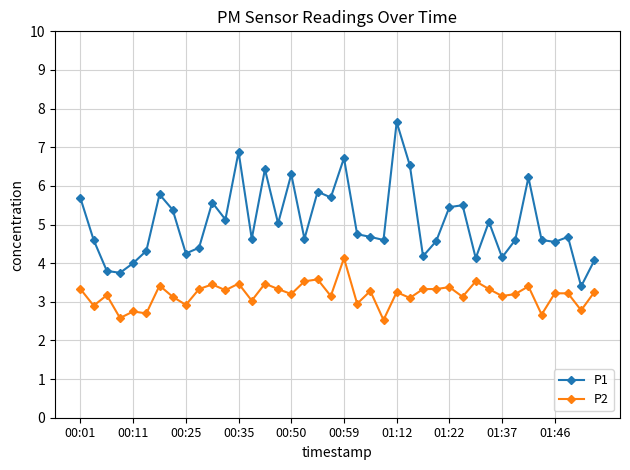

How many distinct data groups are displayed?

2